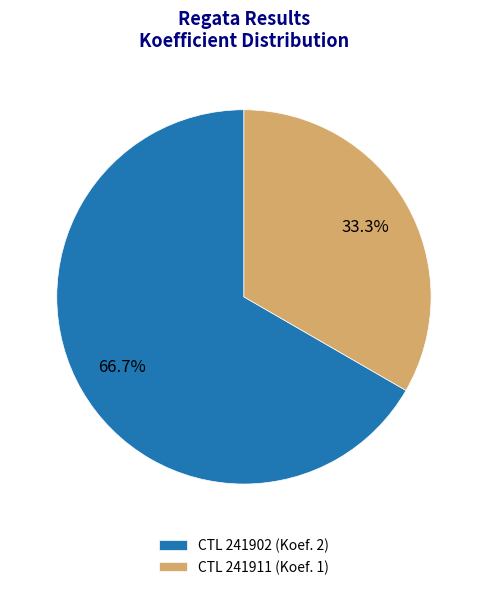

What is the majority slice?

CTL 241902 (Koef. 2)